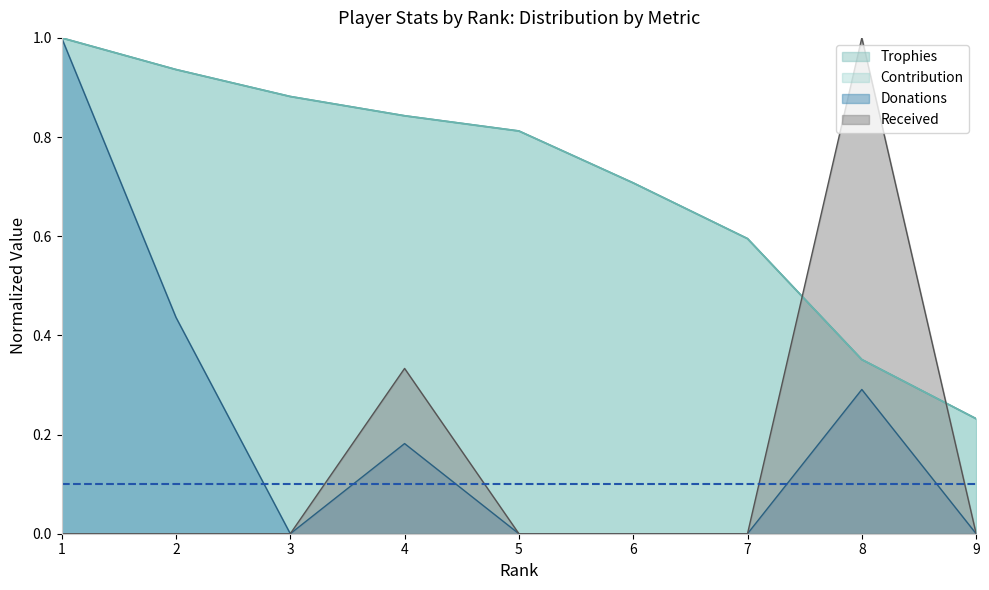

True or false: Donations has more than 2 points higher than both neighbors.

False